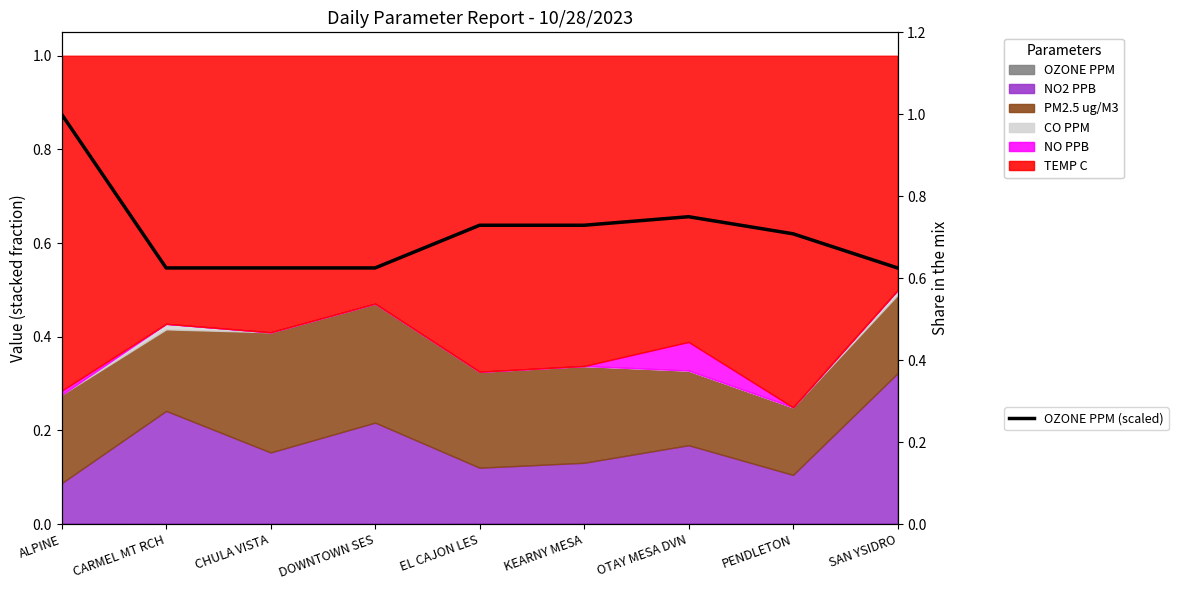

What is the sum of the values at SAN YSIDRO and OTAY MESA DVN?

1.4